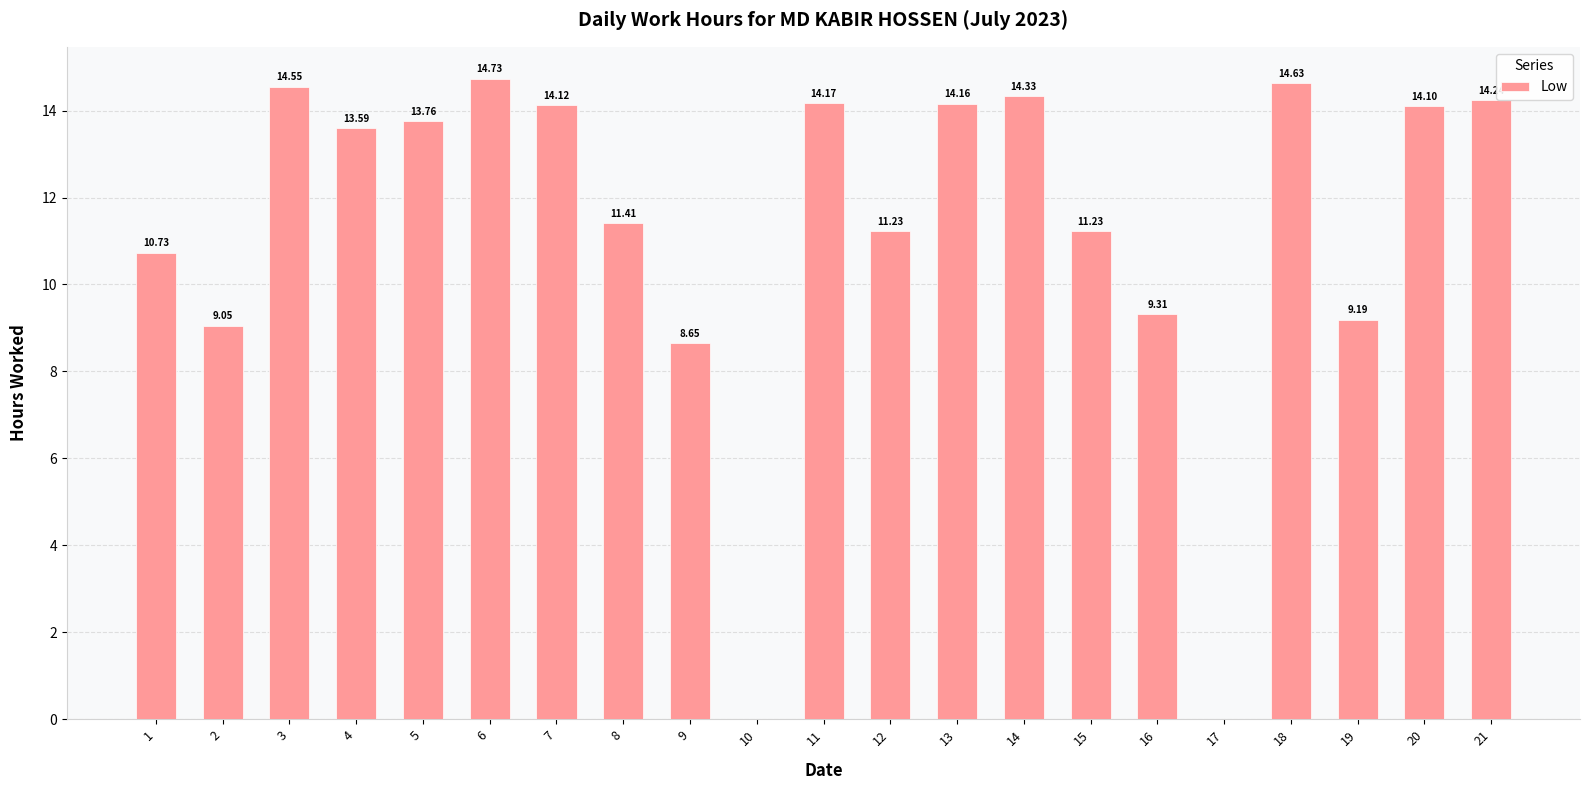

True or false: the data shows 4.3 at 8.

False